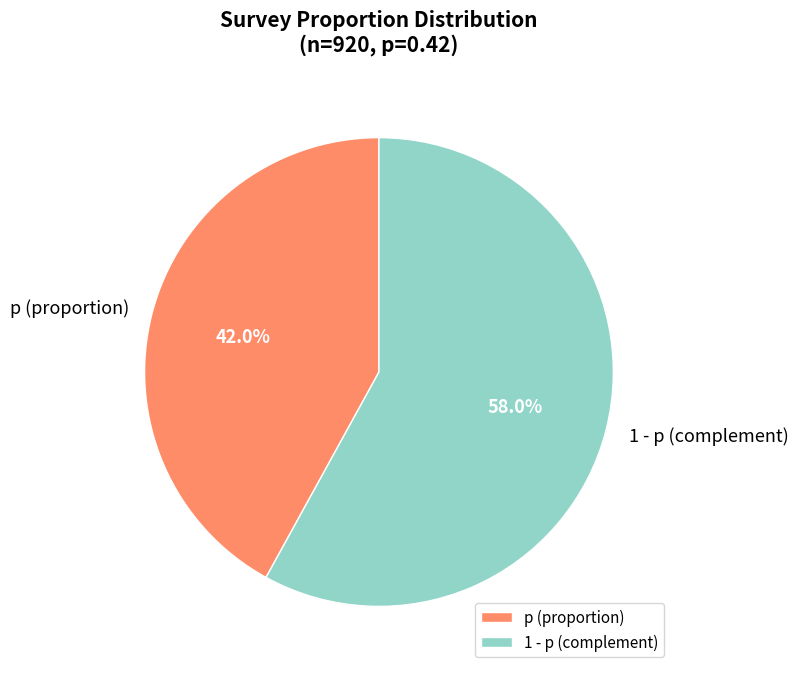

What percentage is NOT represented by 1 - p (complement)?

42.0%